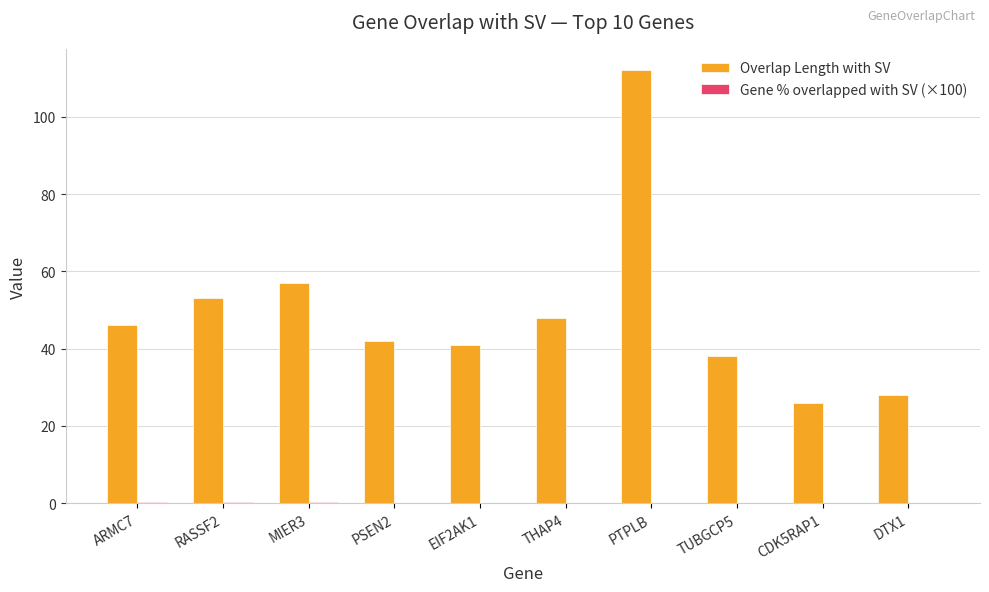

Which series has the largest total across all categories?

Overlap Length with SV